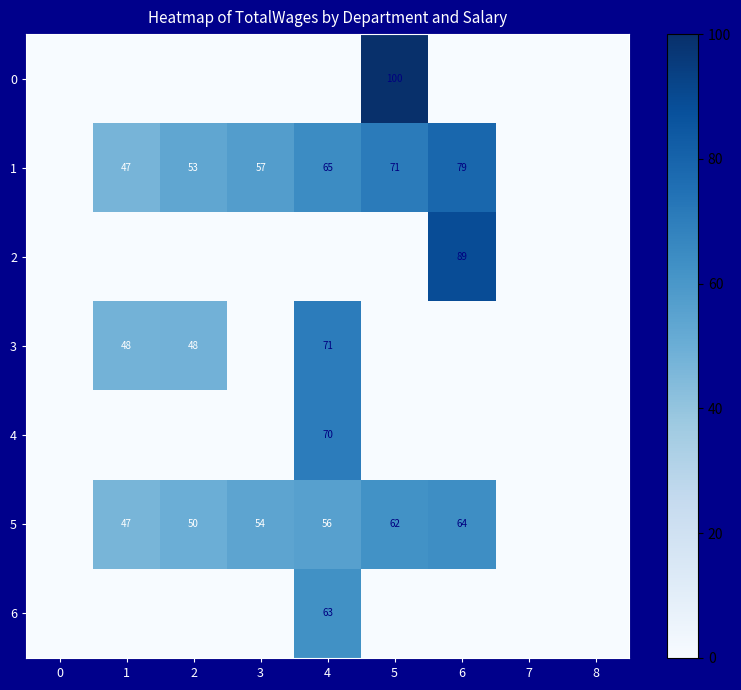

What is the total value across all series at 5?

232.9